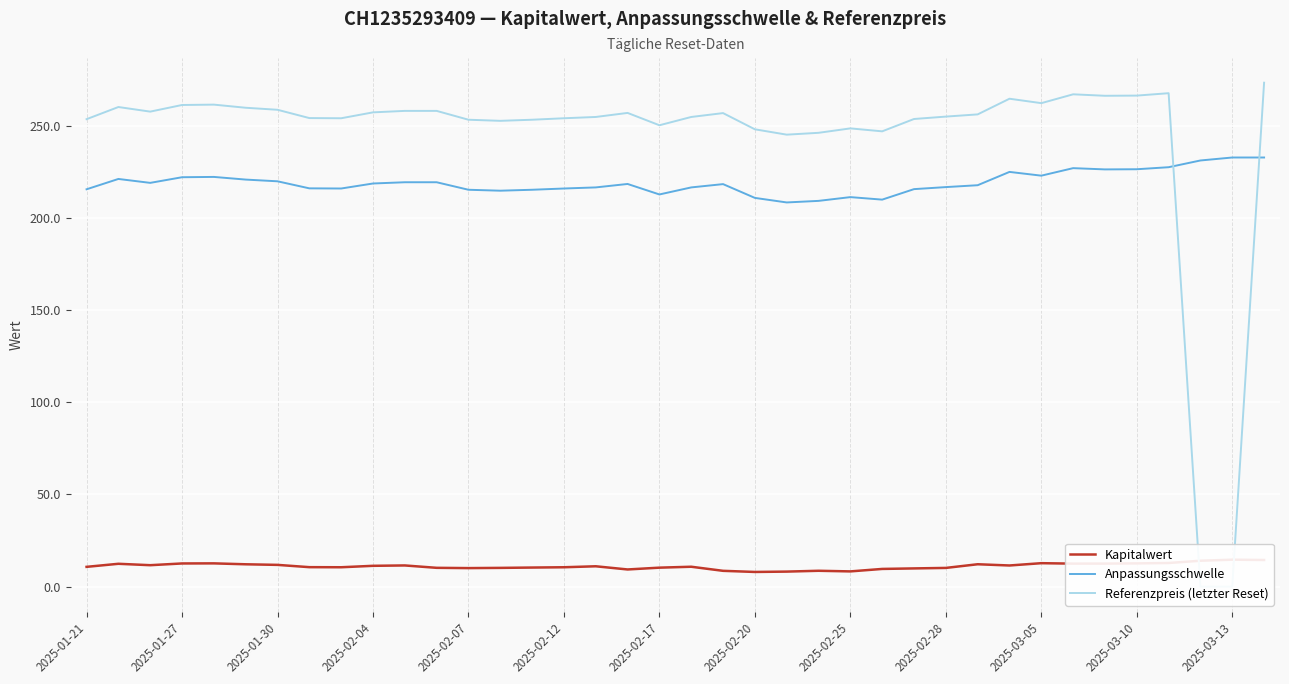

What position from the right is 28?

10